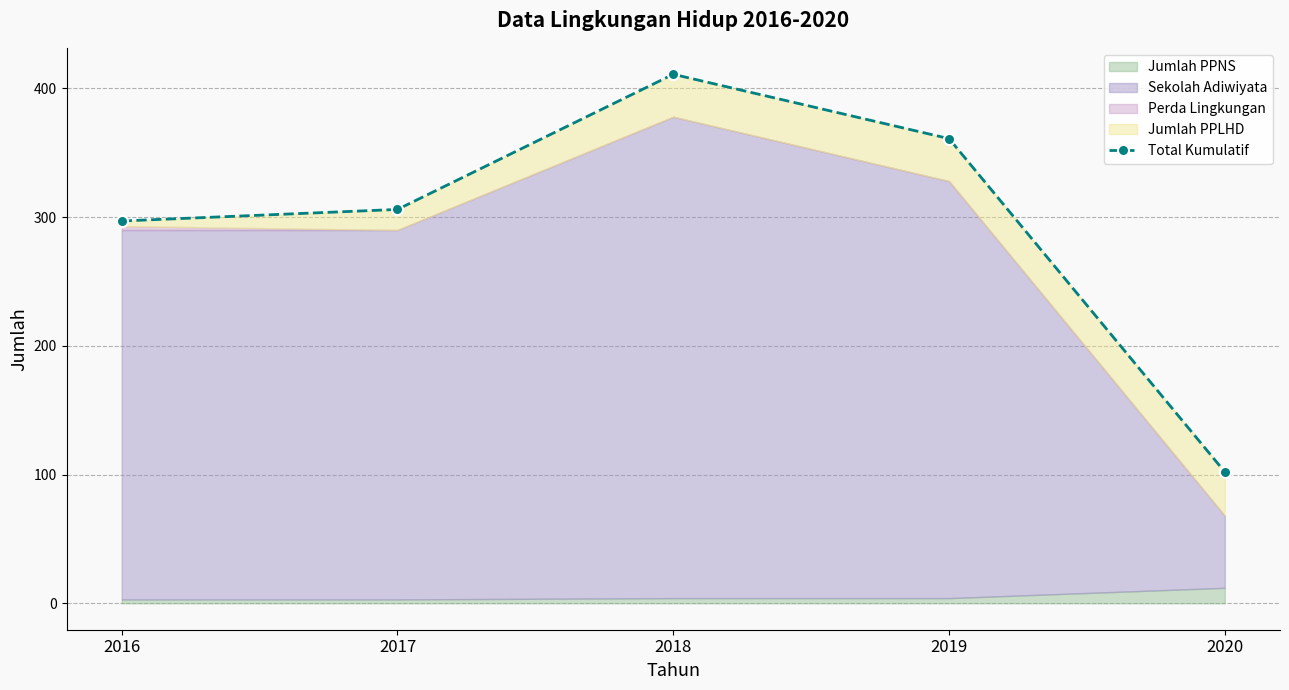

Rank the categories by value from lowest to highest.

2020, 2016, 2017, 2019, 2018